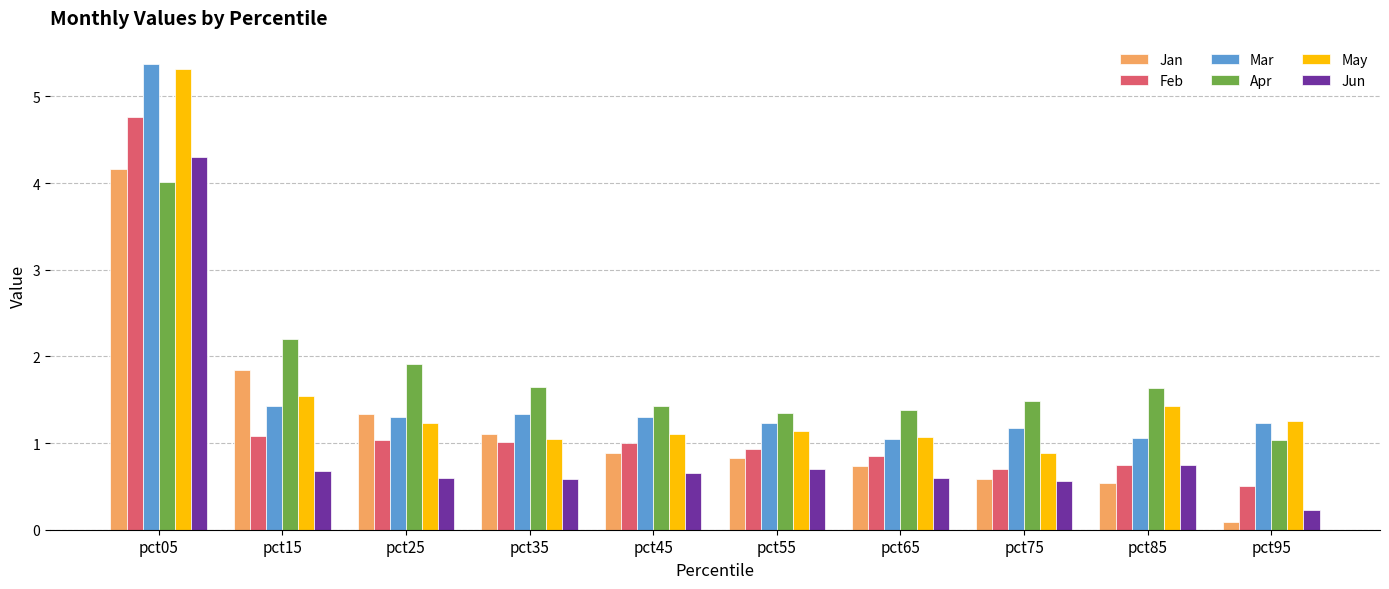

What is the total value across all series at pct75?

5.4